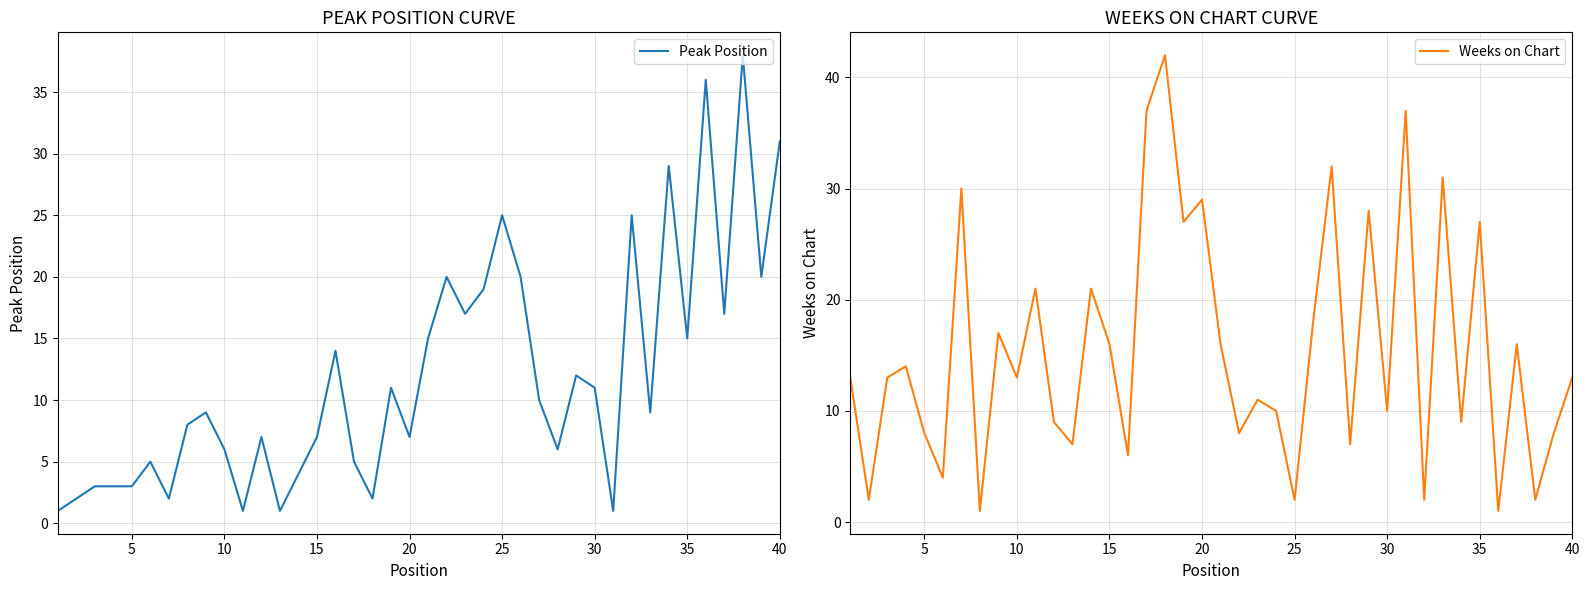

True or false: Weeks on Chart and Peak Position intersect in this chart.

True